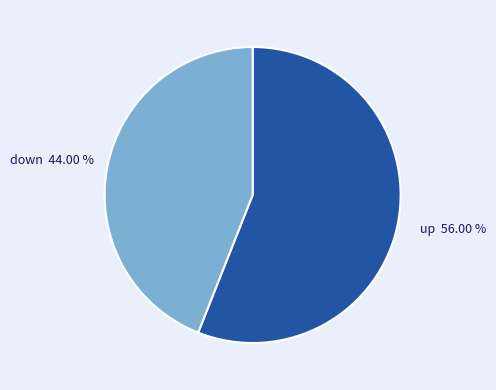

Is there a majority slice in this chart?

Yes